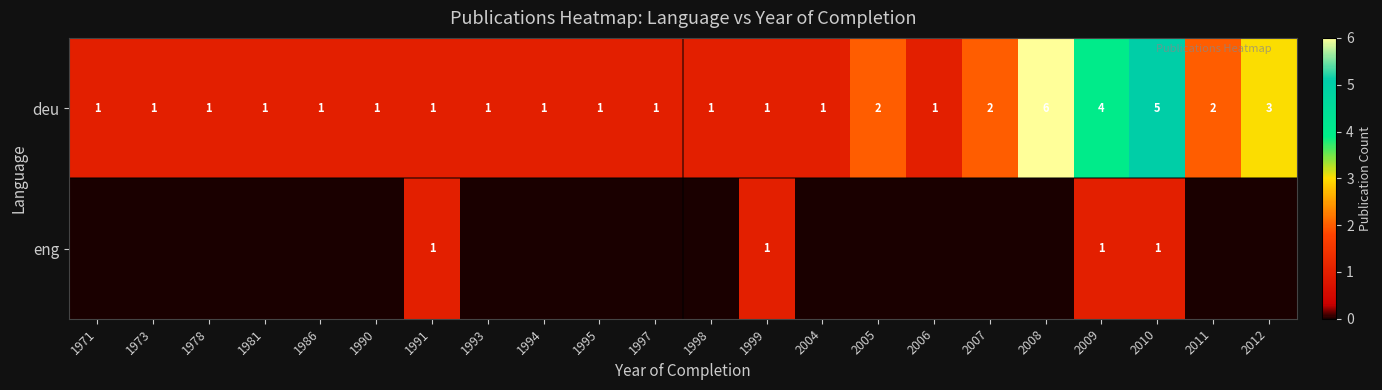

At which category is the sum across all series the highest?

2008